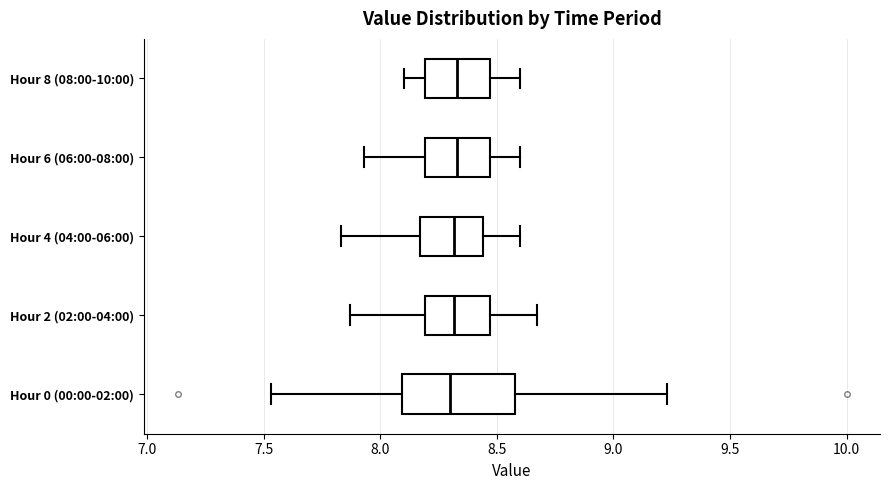

Reading bottom to top, transcribe this box plot: for each box, give where its median line is, the range the box spans, and where its two whiskers end, as read against the x-axis. The values are not printed on the chart, so give them approximately, as read against the axis.

Hour 0 (00:00-02:00): median 8.30, box 8.10 to 8.60, whiskers 7.55 to 9.25
Hour 2 (02:00-04:00): median 8.30, box 8.20 to 8.45, whiskers 7.85 to 8.65
Hour 4 (04:00-06:00): median 8.30, box 8.15 to 8.45, whiskers 7.85 to 8.60
Hour 6 (06:00-08:00): median 8.35, box 8.20 to 8.45, whiskers 7.95 to 8.60
Hour 8 (08:00-10:00): median 8.35, box 8.20 to 8.45, whiskers 8.10 to 8.60